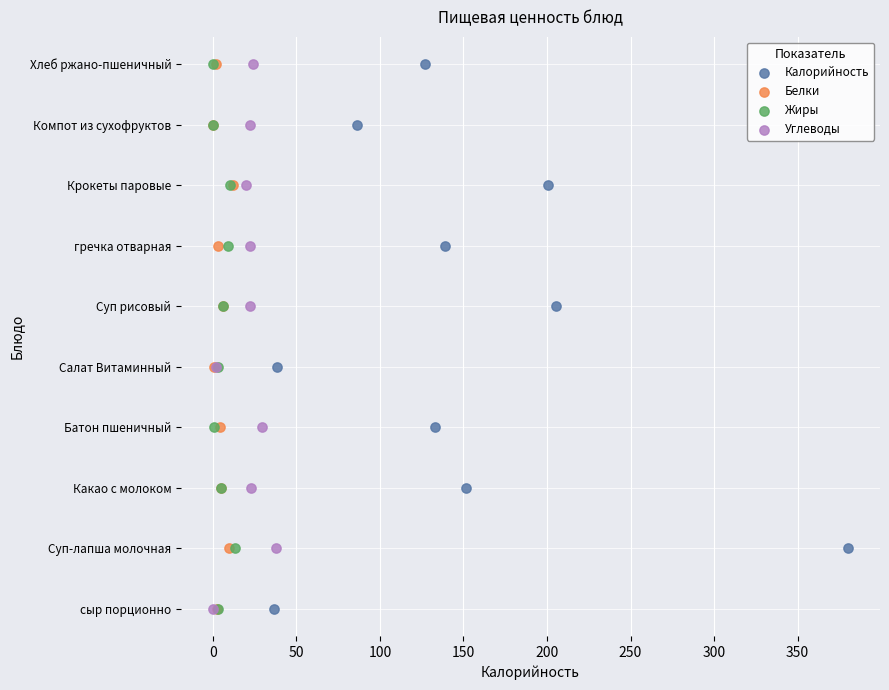

What are all the series names shown in the legend?

Калорийность, Белки, Жиры, Углеводы